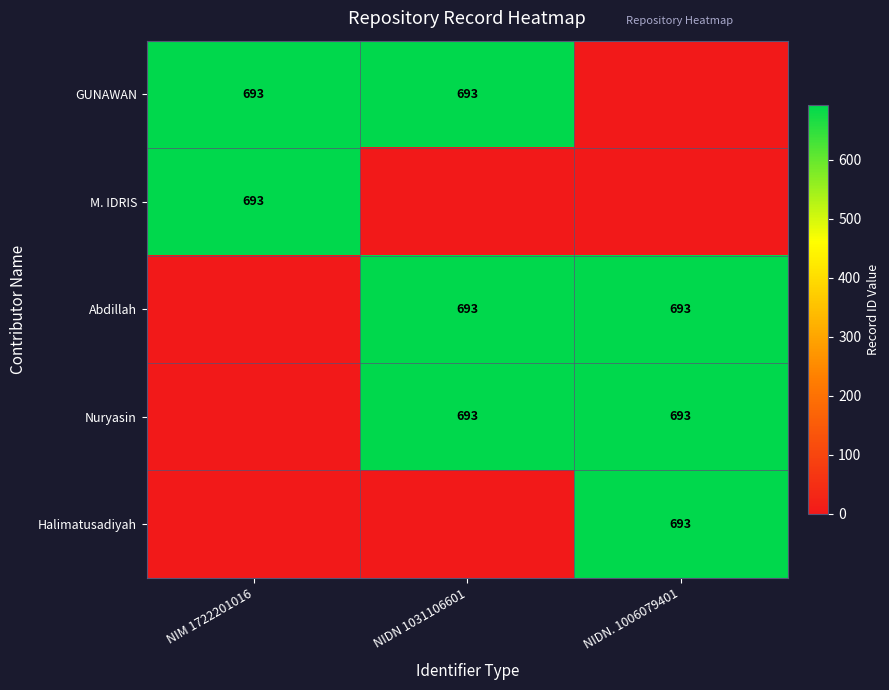

What is the difference between the highest and lowest values at NIM 1722201016?

693